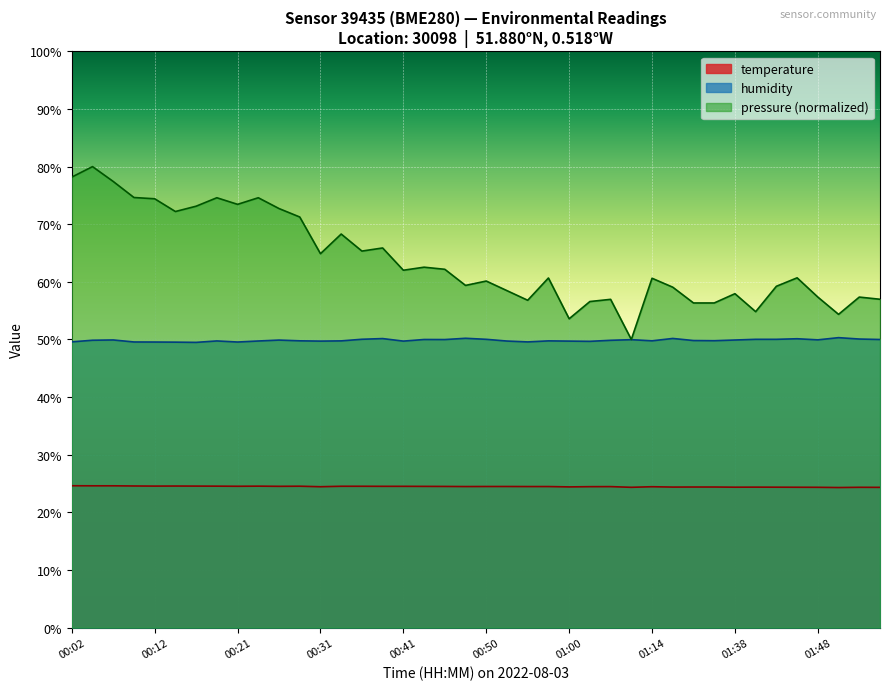

Which series has the widest spread of values?

pressure (normalized)